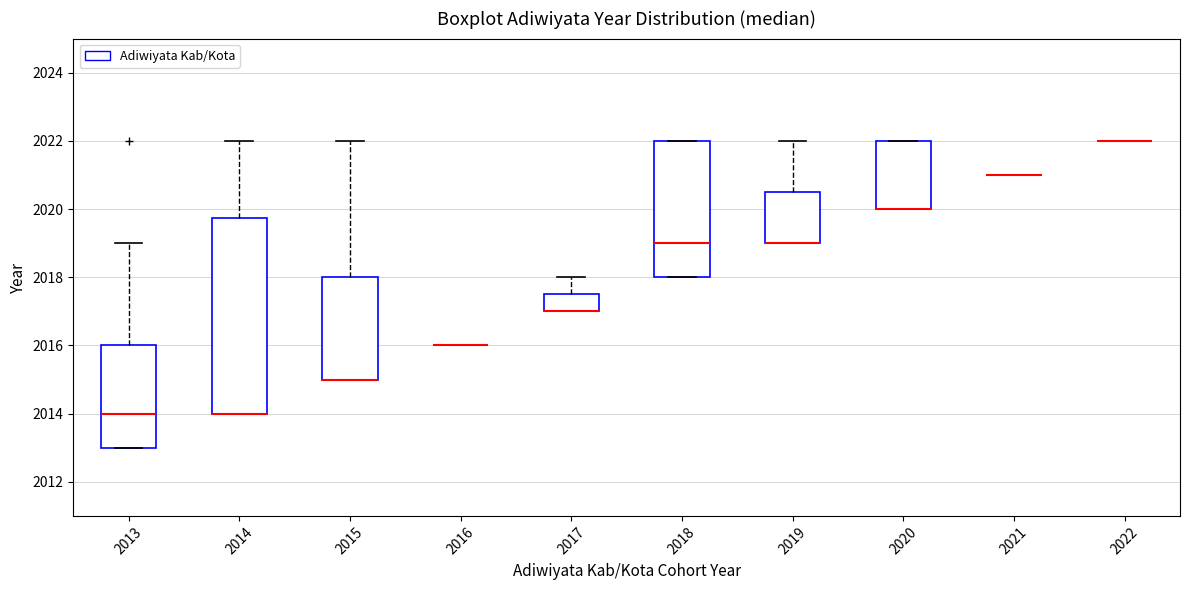

Which box is the tallest, from its lower edge to its upper edge?

2014